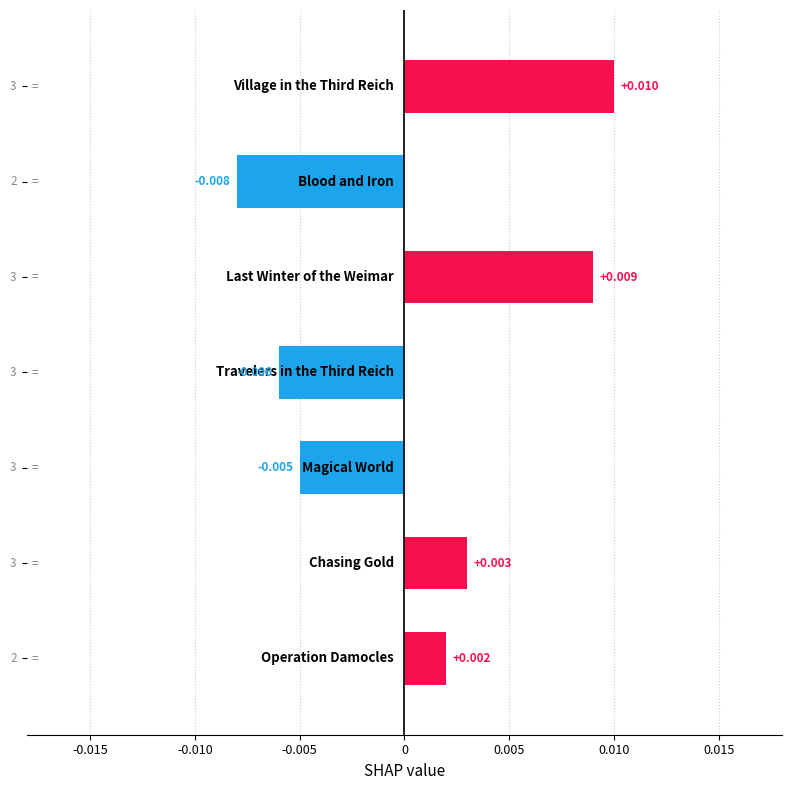

How many bars are there in total?

7